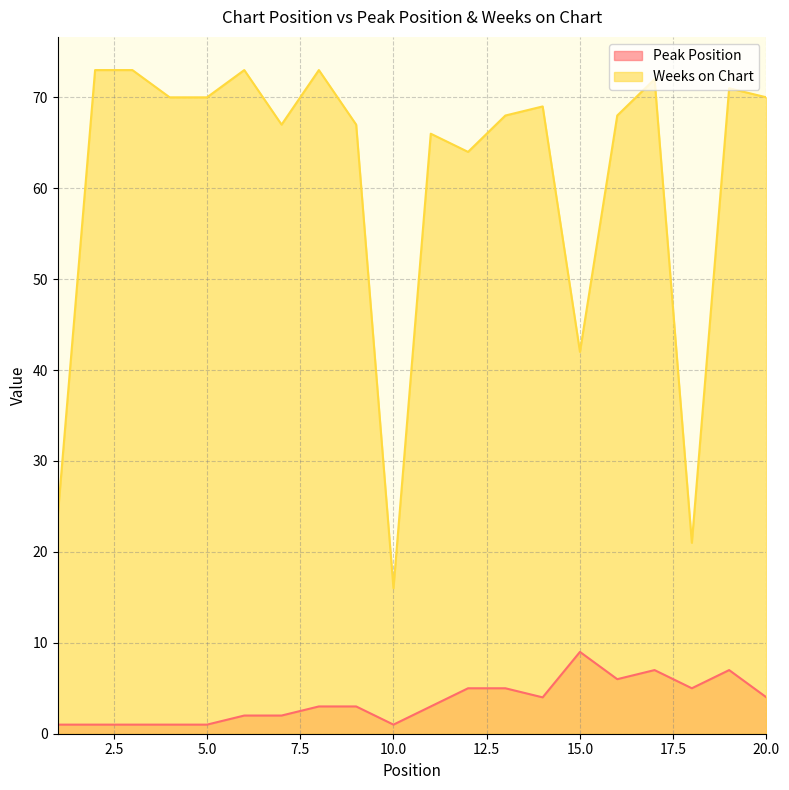

Between 11 and 10, which is larger?

11